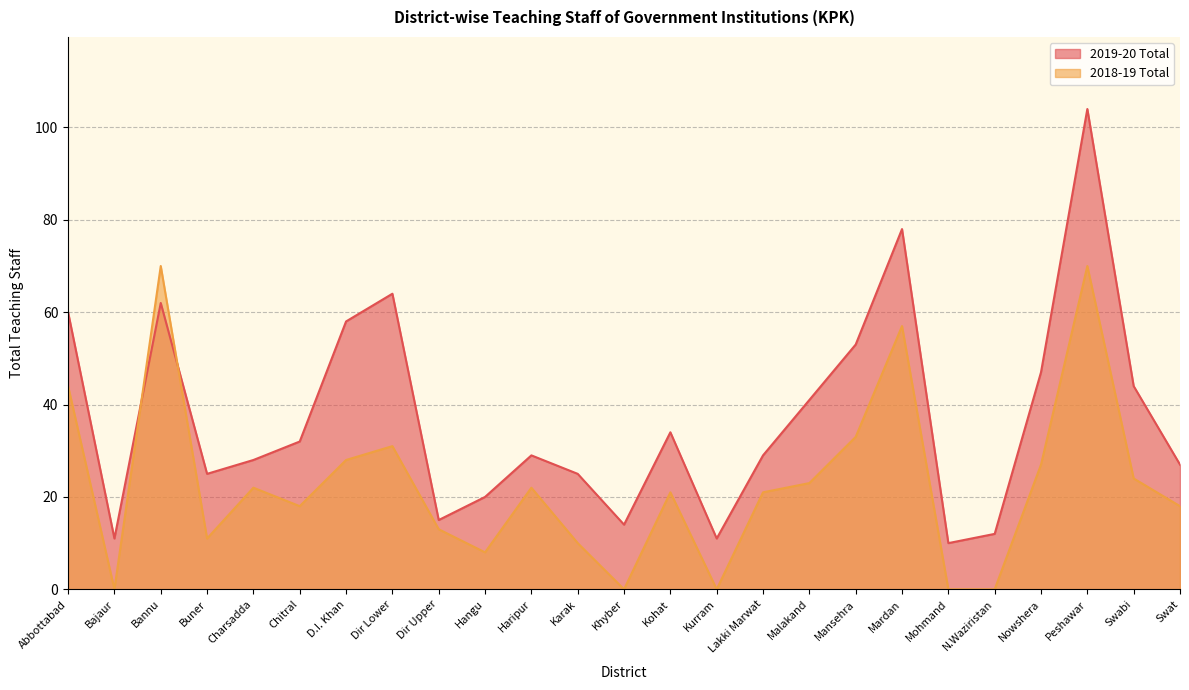

How many data points in 2018-19 Total are above 21?

12